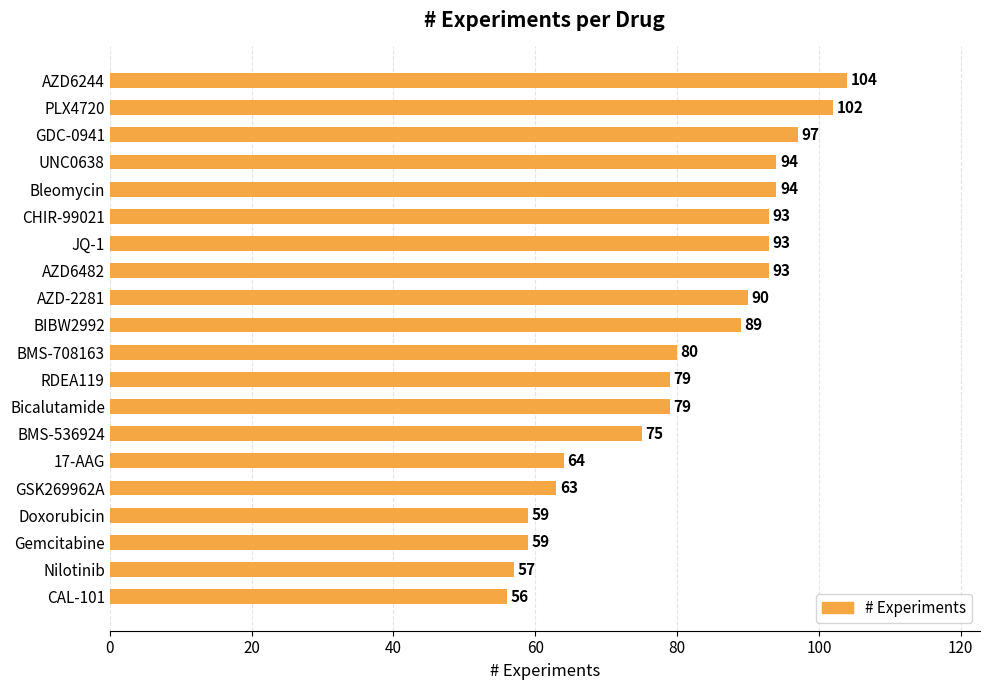

What is the smallest value displayed?

56